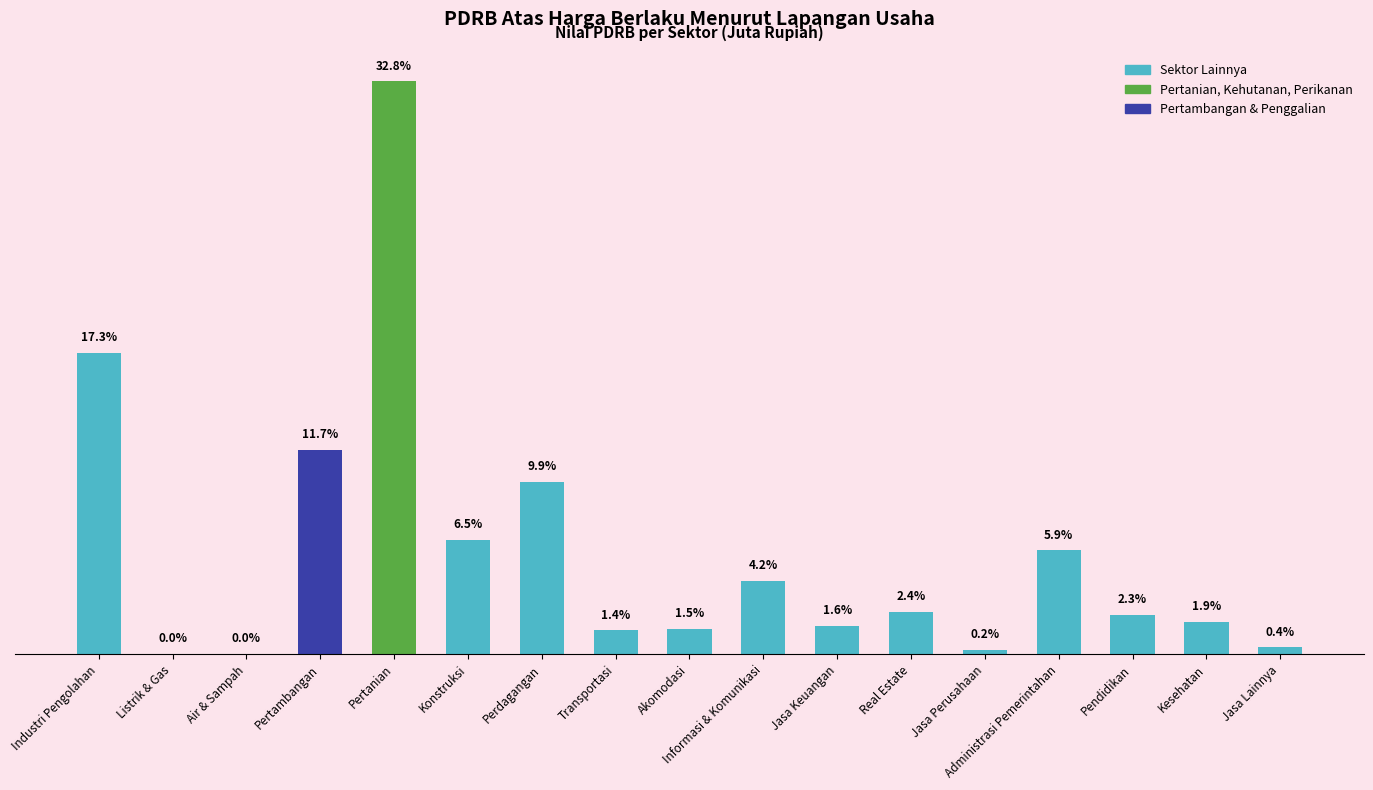

Which category has the lowest value across all series?

Air & Sampah